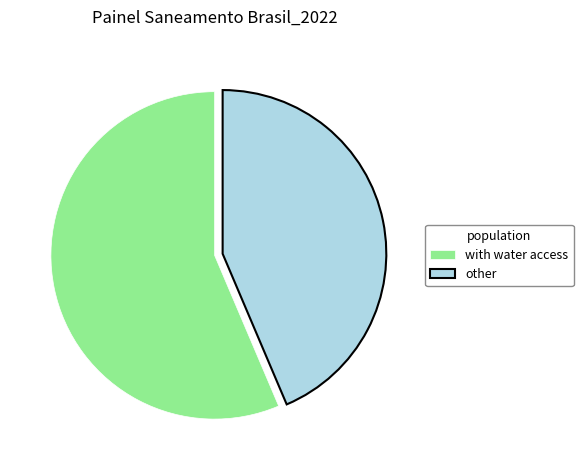

The other slice represents 37% of the pie. True or false?

False